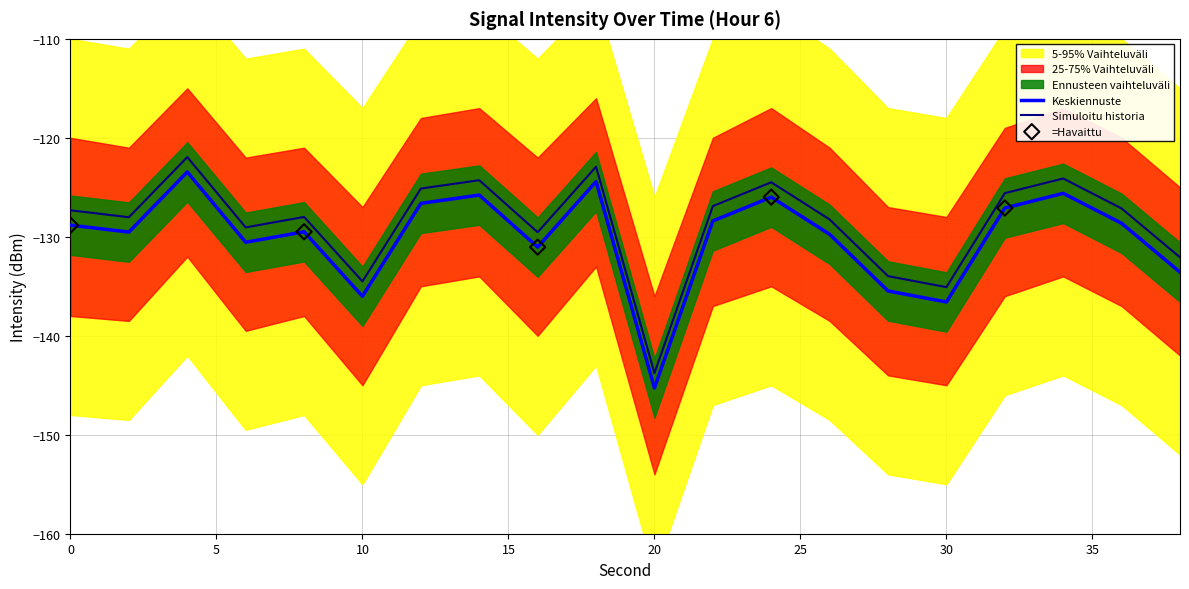

Is the value of upper_band at 24 greater than the value of intensity(dBm) at 4?

No